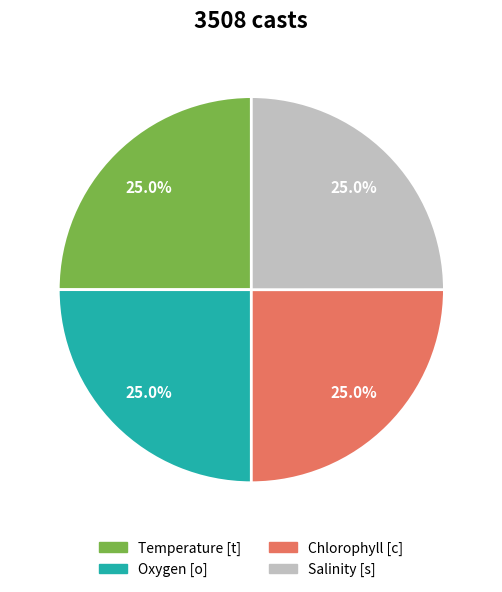

To the nearest percent, what percentage of the pie is Oxygen [o]?

25%